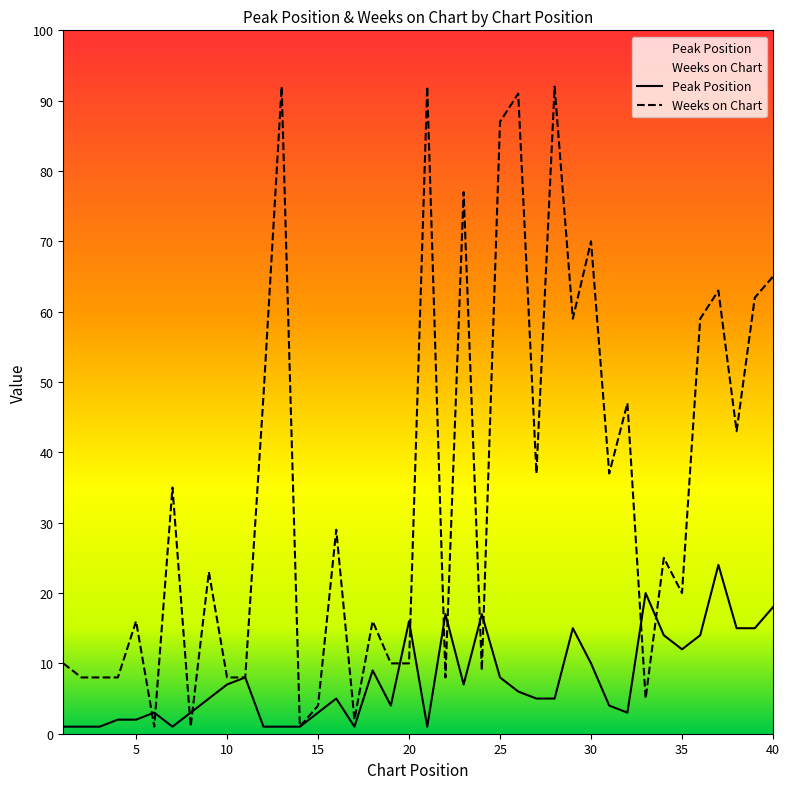

At which label does Weeks on Chart first exceed 25?

7